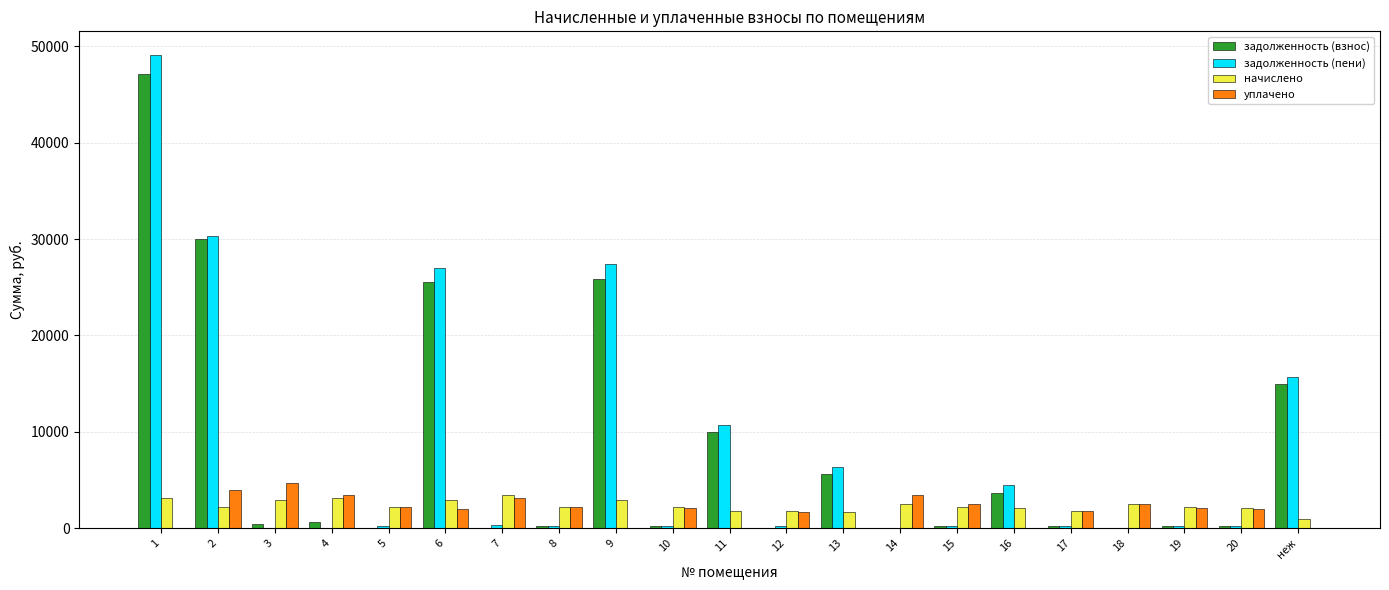

Is it true that задолженность (взнос) equals 10441.8 at неж?

False